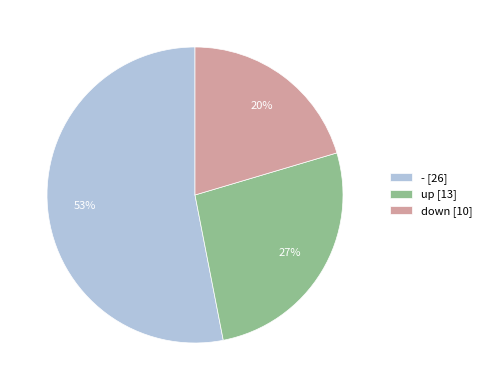

Which has a higher value, - or up?

-